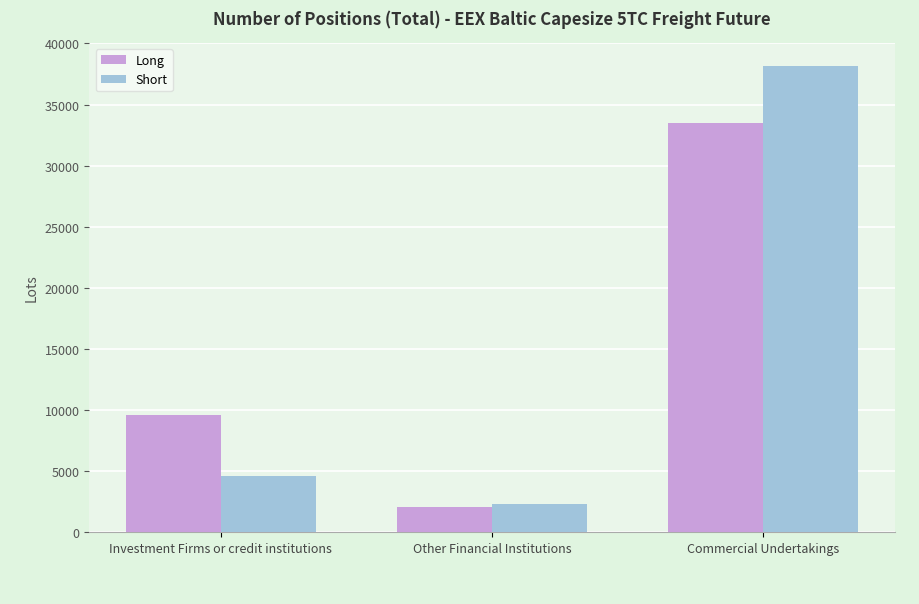

How many bars are there in each group?

2